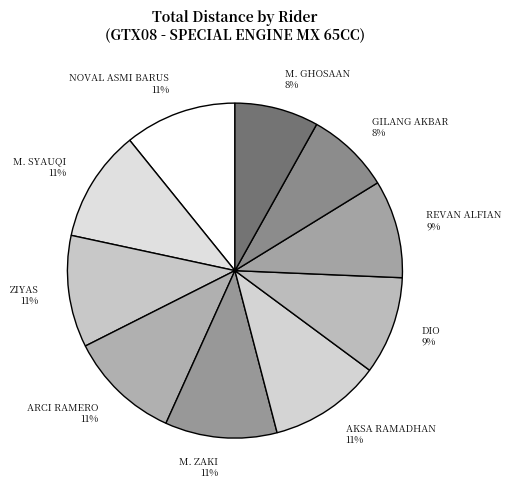

To the nearest percent, what is the average slice percentage?

10%